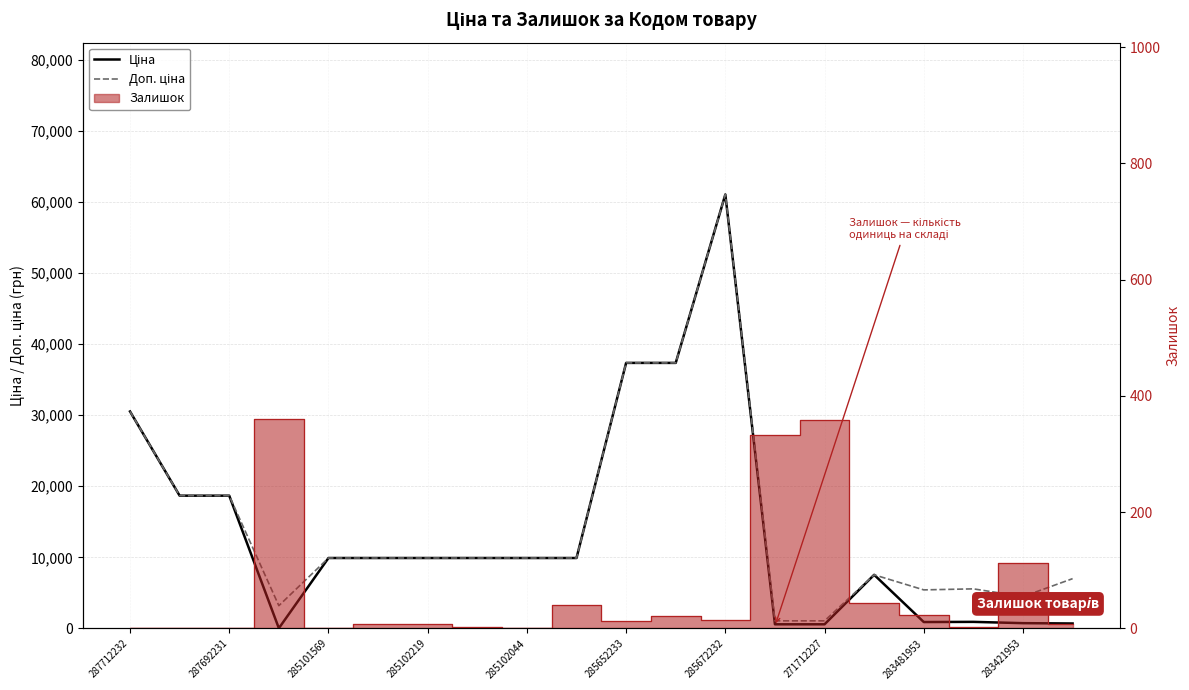

Is the value of Ціна at 283421953 greater than the value of Доп. ціна at 287692231?

No